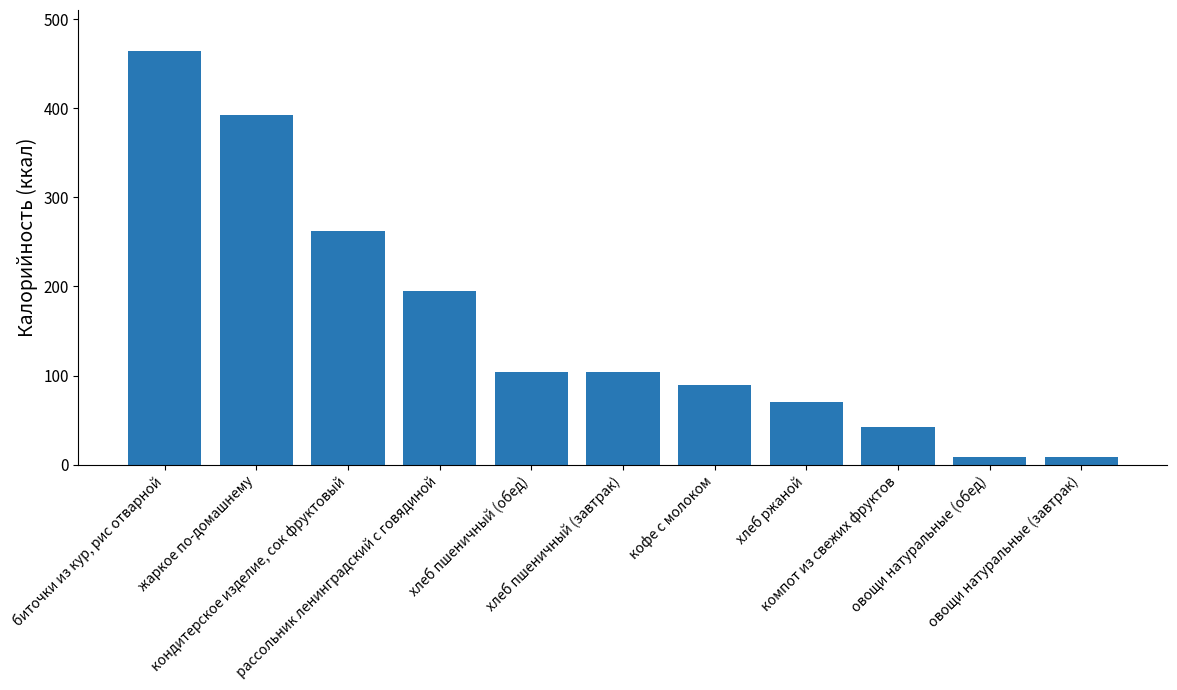

What is the sum of all values?

1738